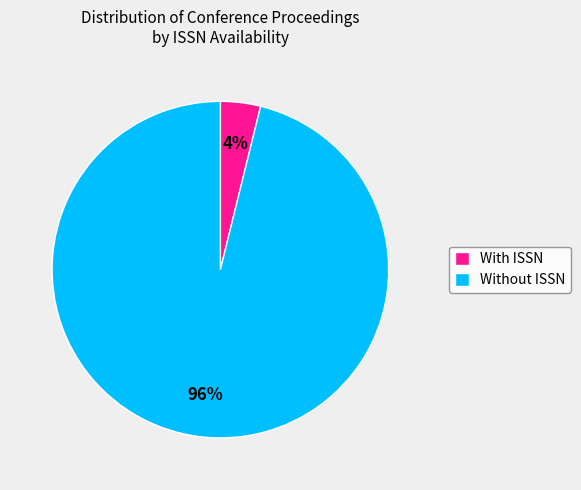

Between Without ISSN and With ISSN, which is larger?

Without ISSN